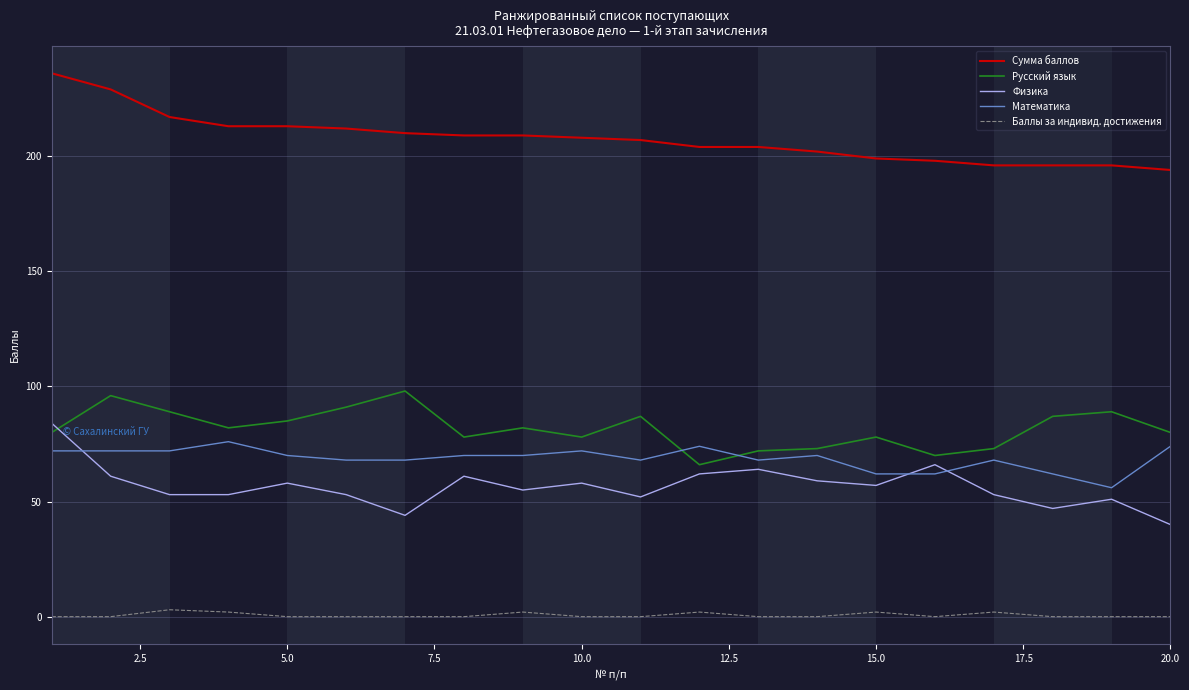

Which series has the largest total across all categories?

Сумма баллов